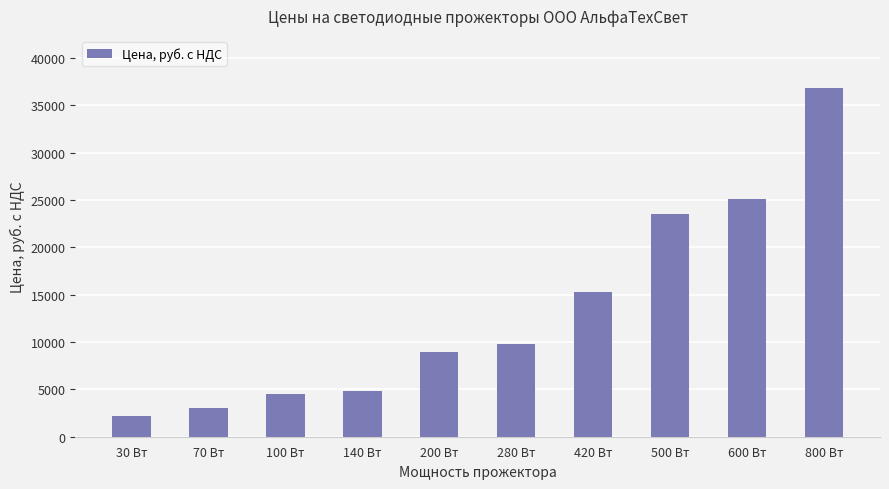

What is the change in value from 30 Вт to 420 Вт?

+13100